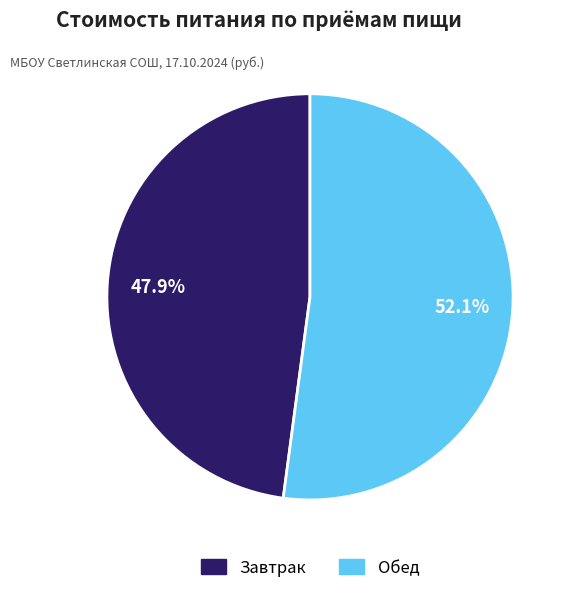

Is it true that Завтрак is 48% of the pie?

True